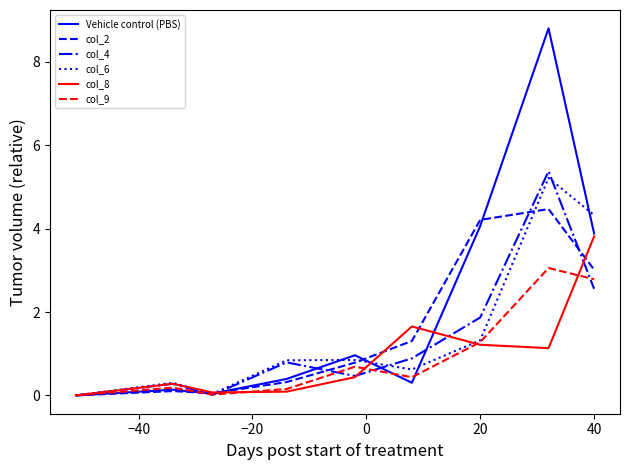

What are all the series names shown in the legend?

Vehicle control (PBS), col_2, col_4, col_6, col_8, col_9